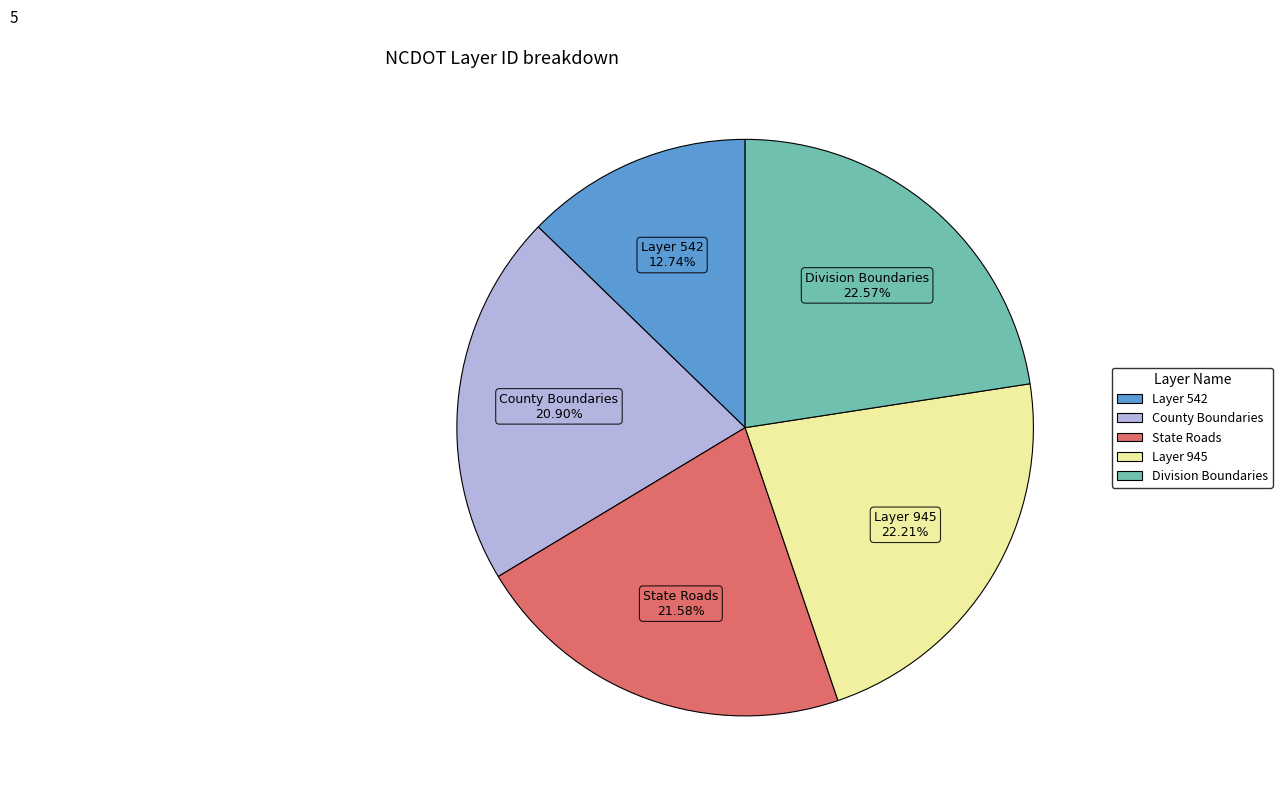

Does any single category account for the majority?

No